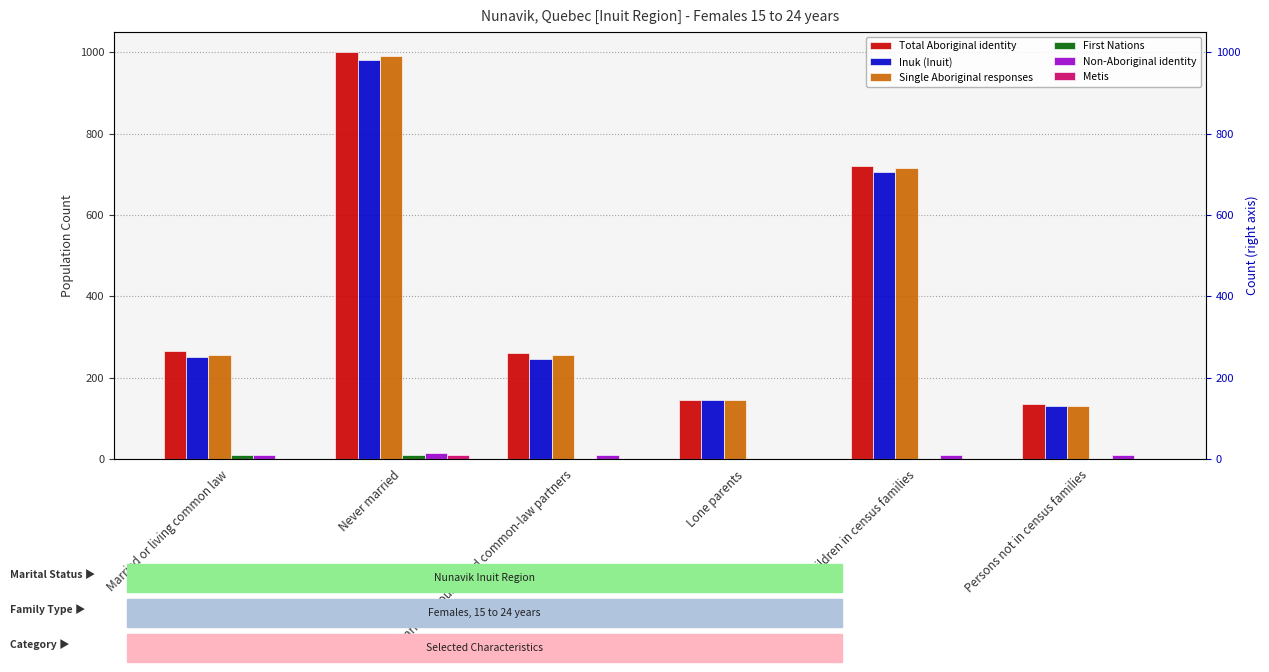

At how many categories does at least one series exceed 331?

2